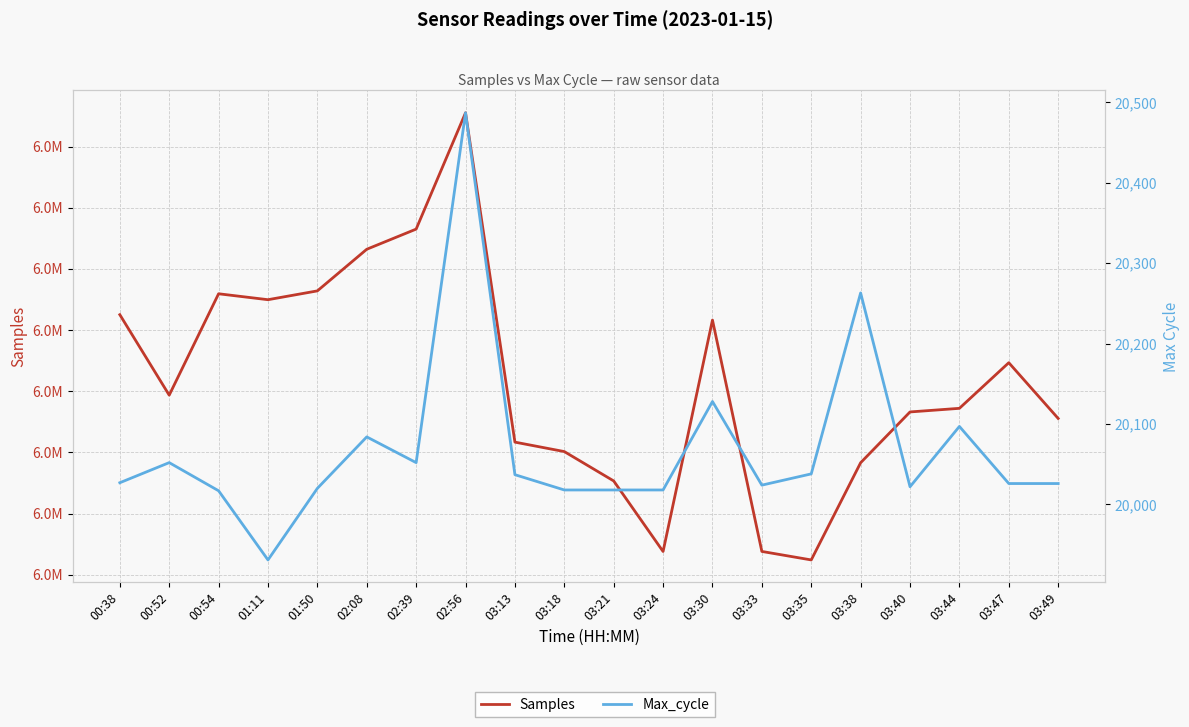

Reading left to right, transcribe all the data shown in this chart.

Samples: 6156292	6123409	6164834	6162411	6166014	6183021	6191258	6238777	6104213	6100354	6088354	6059526	6154094	6059549	6056078	6095795	6116547	6118024	6136668	6113889
Max_cycle: 20027	20052	20017	19931	20020	20084	20052	20487	20037	20018	20018	20018	20128	20024	20038	20263	20022	20097	20026	20026